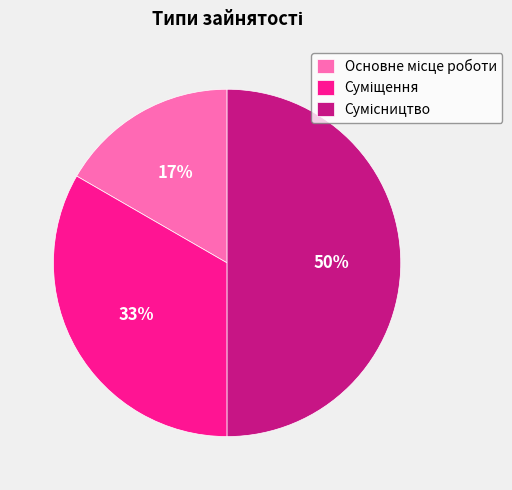

To the nearest percent, what is the difference between the largest and smallest slice percentages?

33%